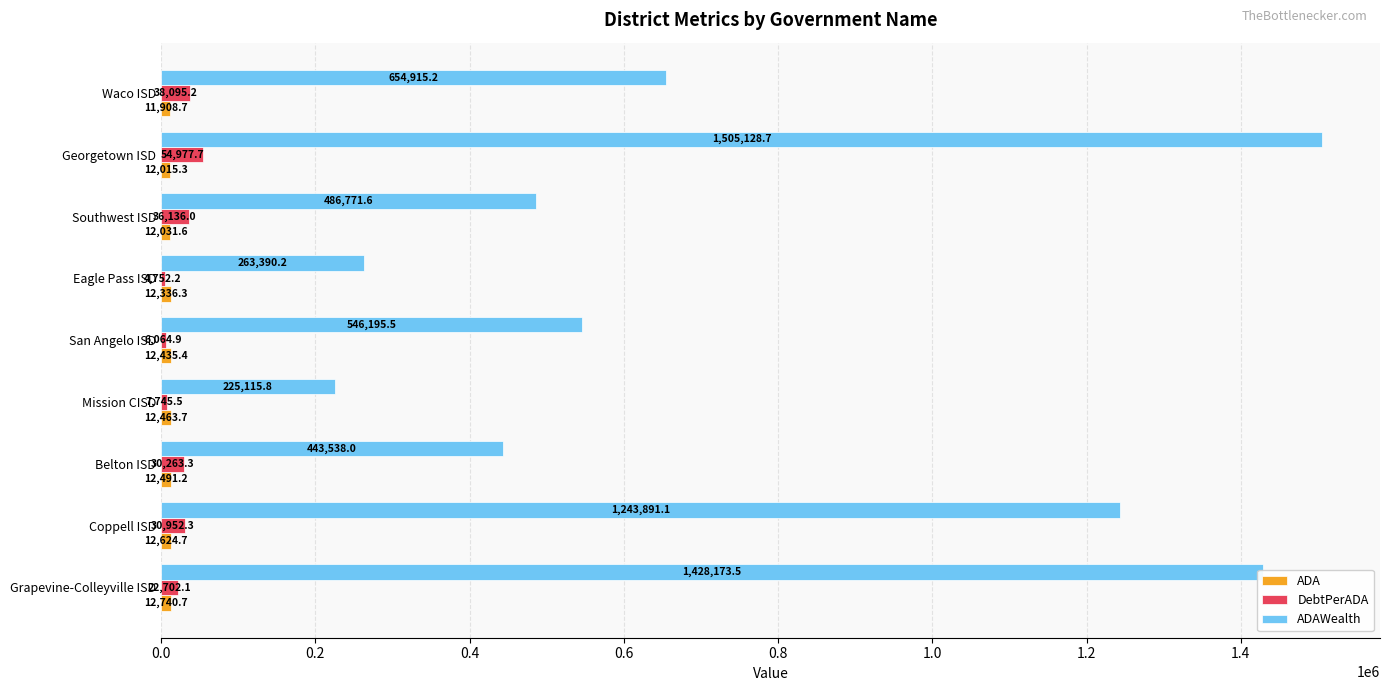

At how many categories does at least one series exceed 499060?

5